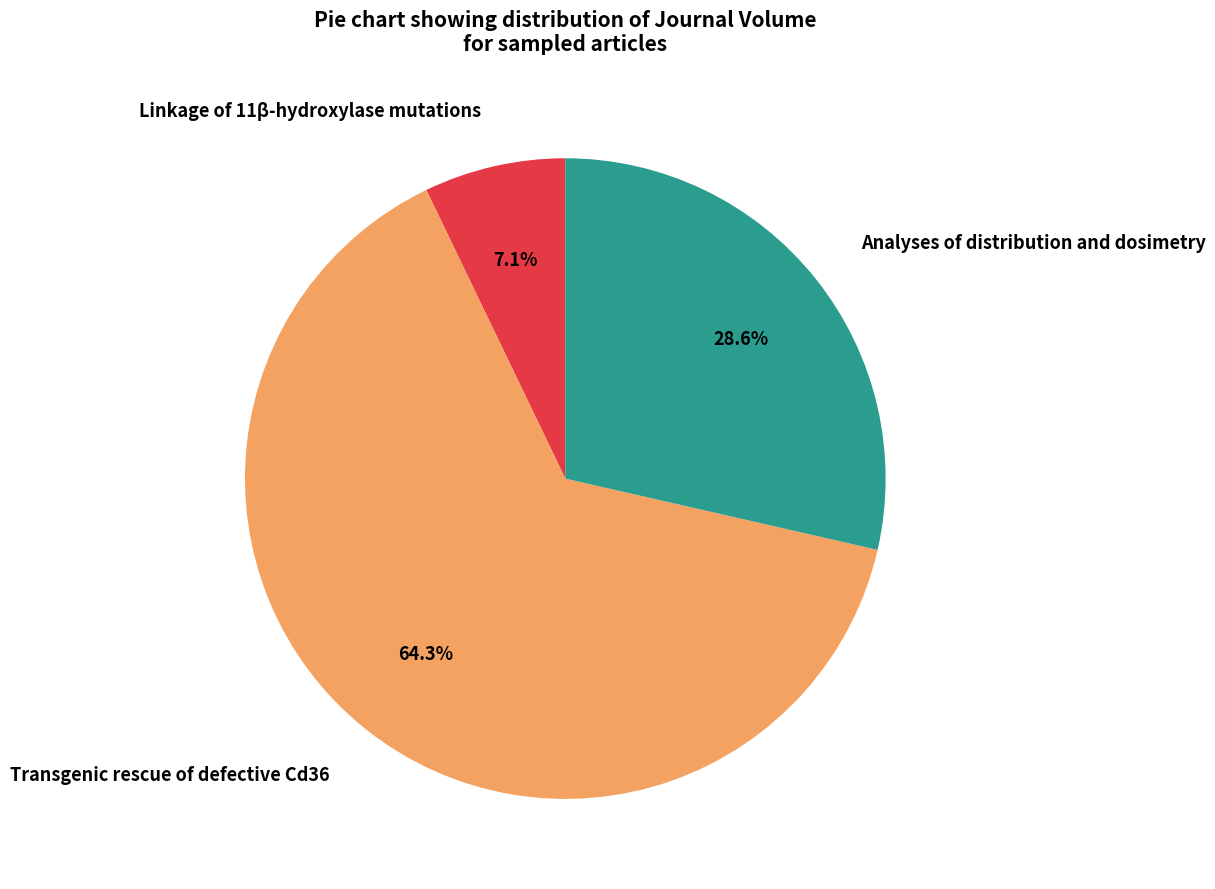

How many segments does this pie chart have?

3